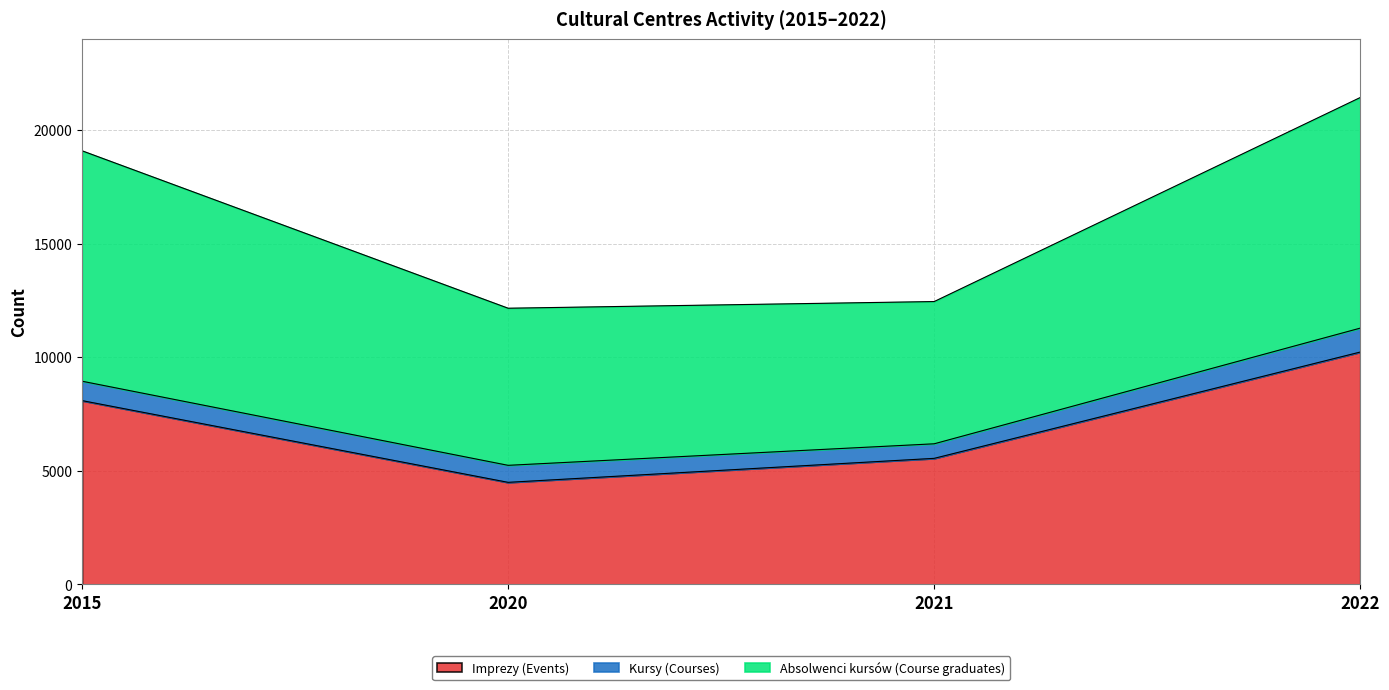

Where do Absolwenci kursów (Course graduates) and Imprezy (Events) first cross each other?

2021 and 2022